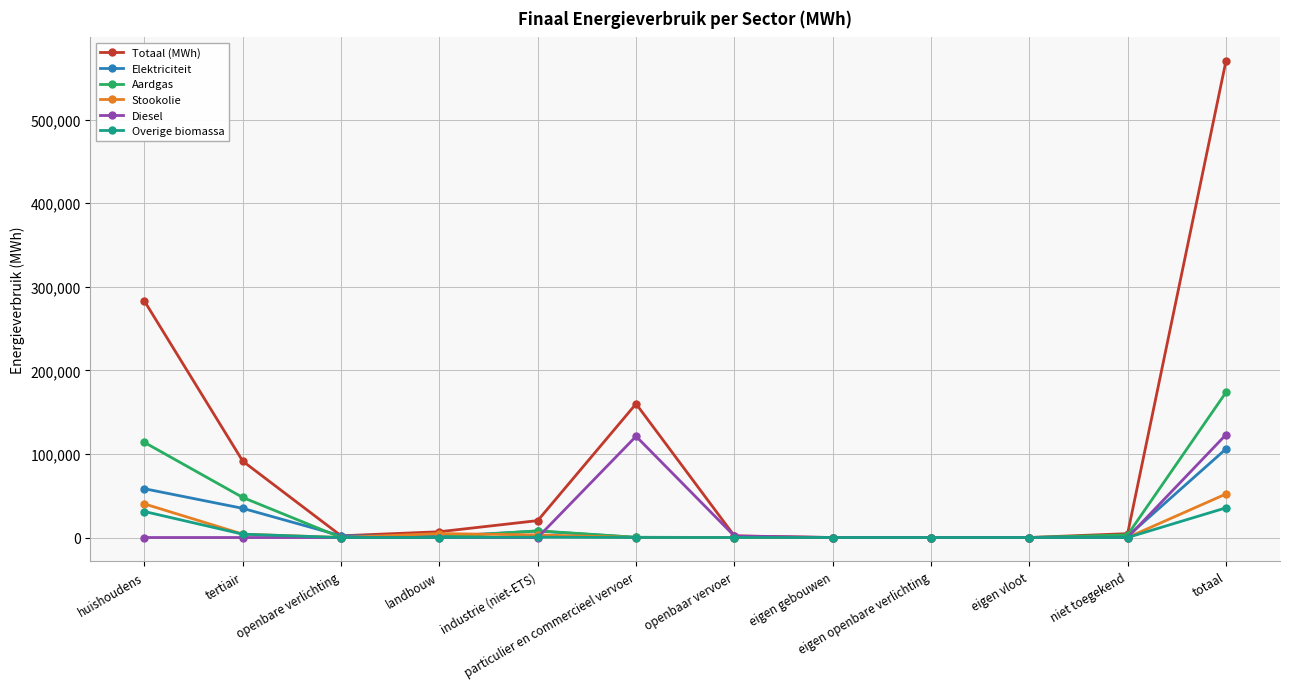

Which series ends up on top after the final intersection of Elektriciteit and Aardgas?

Aardgas